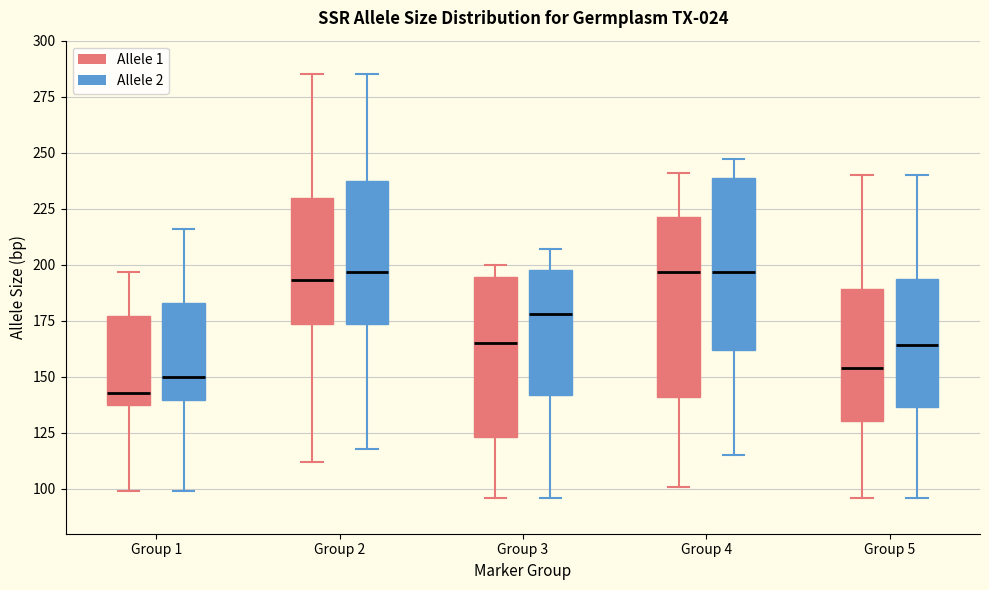

Reading left to right, read every box against the y-axis: the position of its median line, the range the box covers, and the ends of its whiskers. The values are not printed on the chart, so give them approximately, as read against the axis.

Group 1 (Allele 1): median 145, box 140 to 175, whiskers 100 to 195
Group 1 (Allele 2): median 150, box 140 to 185, whiskers 100 to 215
Group 2 (Allele 1): median 195, box 175 to 230, whiskers 110 to 285
Group 2 (Allele 2): median 195, box 175 to 240, whiskers 120 to 285
Group 3 (Allele 1): median 165, box 125 to 195, whiskers 95 to 200
Group 3 (Allele 2): median 180, box 140 to 200, whiskers 95 to 205
Group 4 (Allele 1): median 195, box 140 to 220, whiskers 100 to 240
Group 4 (Allele 2): median 195, box 160 to 240, whiskers 115 to 245
Group 5 (Allele 1): median 155, box 130 to 190, whiskers 95 to 240
Group 5 (Allele 2): median 165, box 135 to 195, whiskers 95 to 240